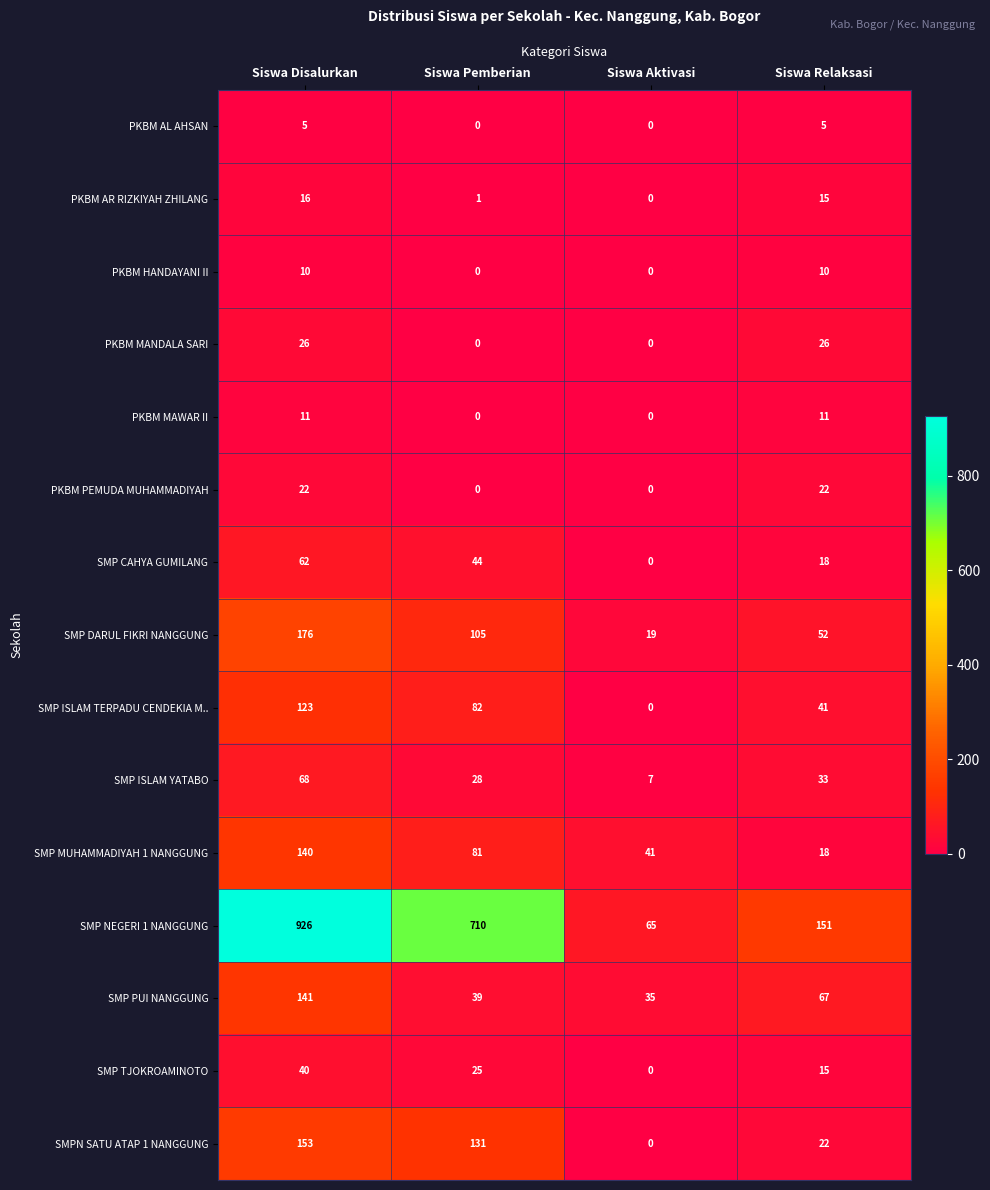

What is the total value across all series at Siswa Pemberian?

1246